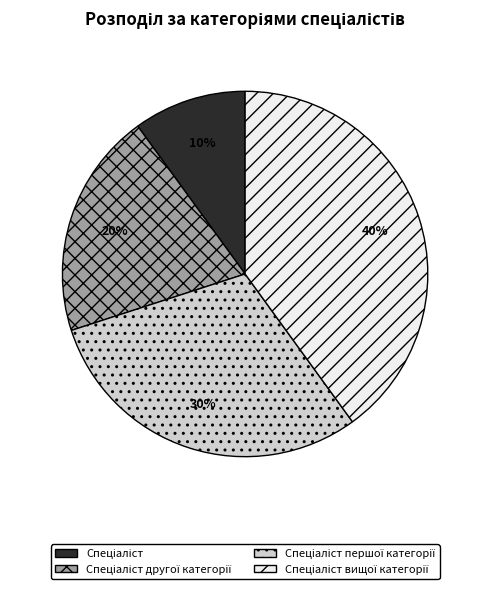

Does any single category account for the majority?

No